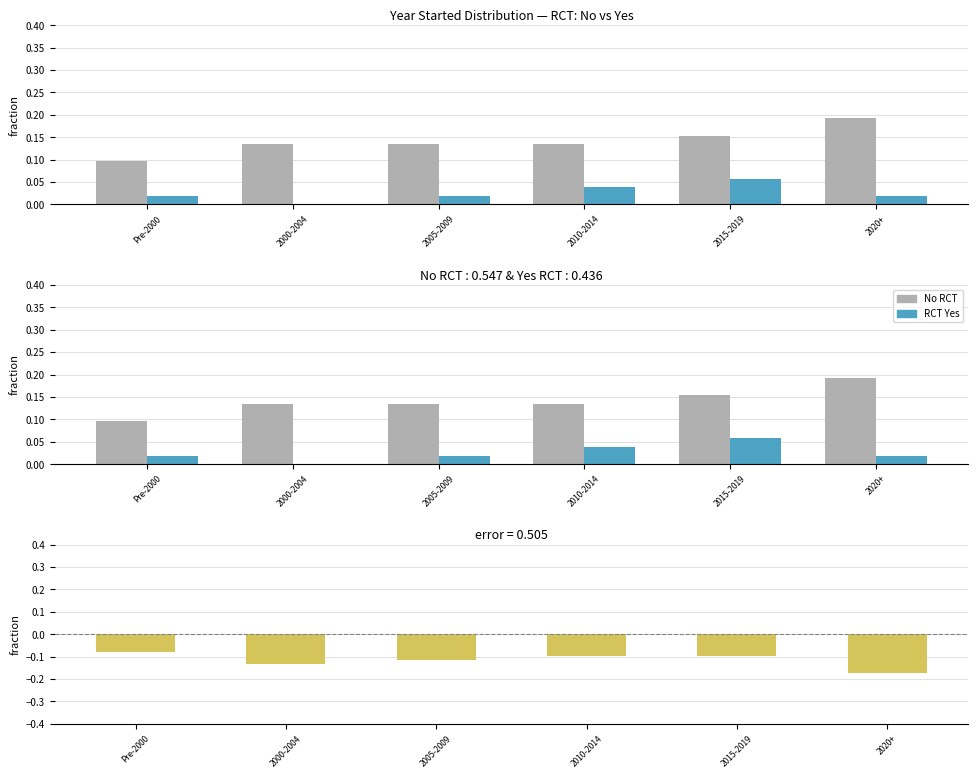

How many categories are shown in the chart?

6